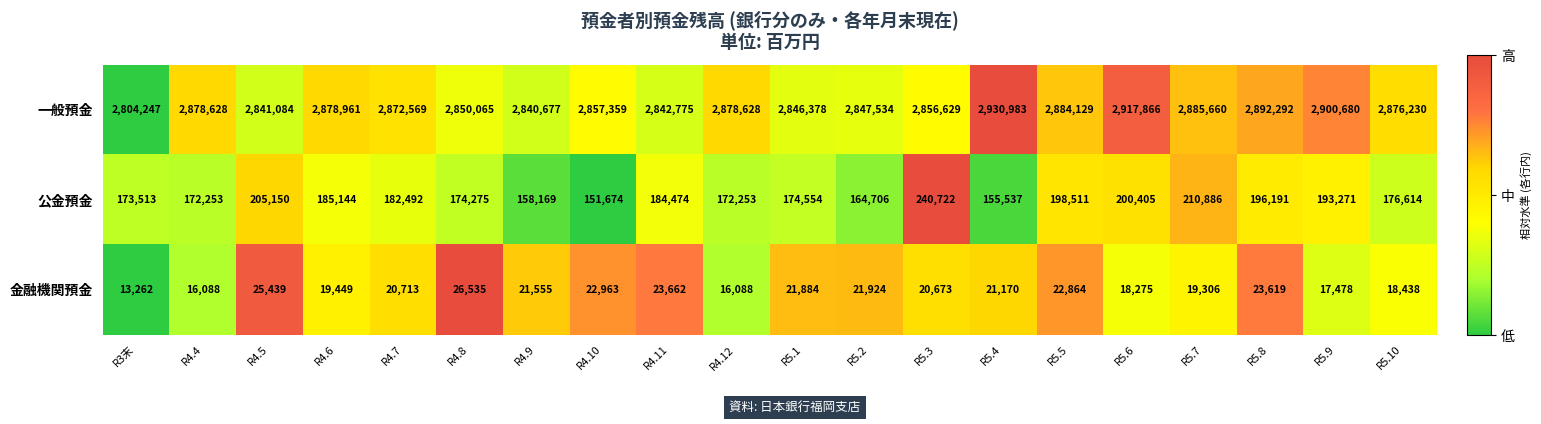

Rank the series by their maximum value, from lowest to highest.

金融機関預金, 公金預金, 一般預金